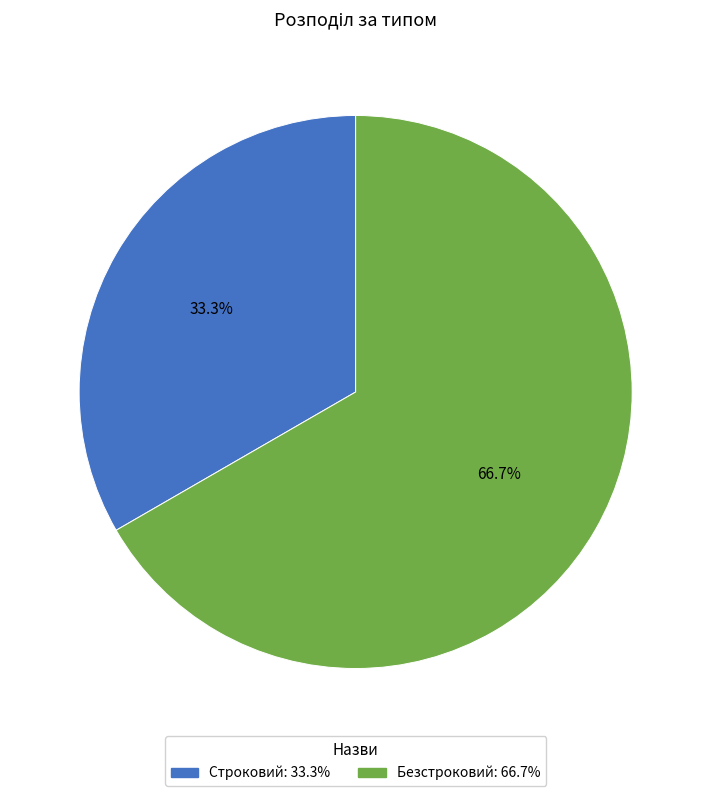

To the nearest percent, what percentage of the pie is Строковий?

33%